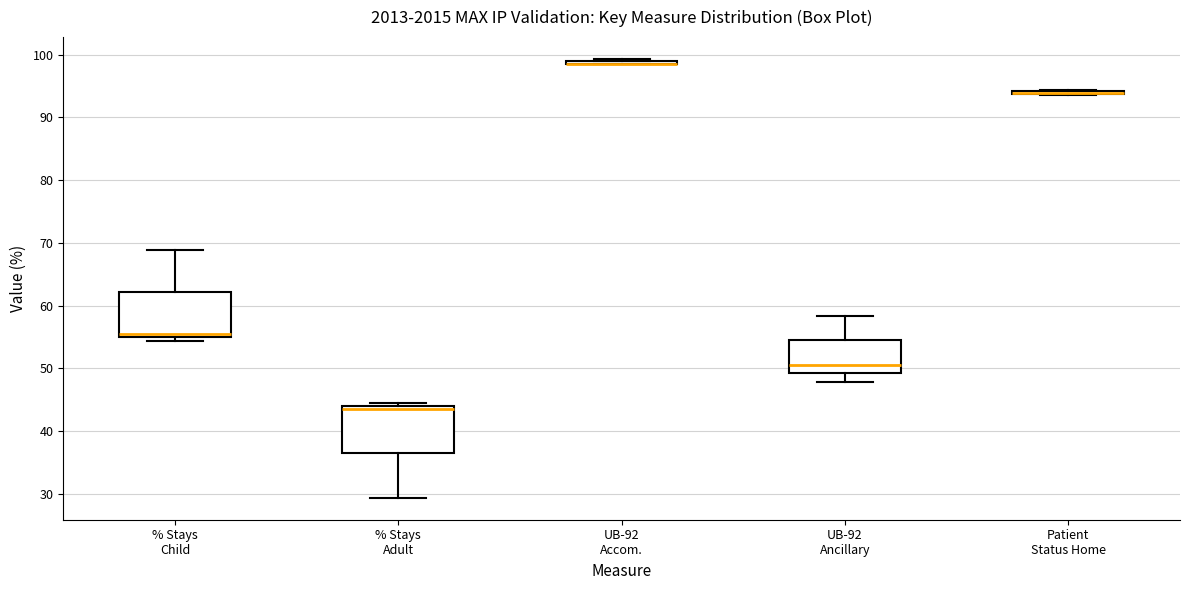

Reading left to right, transcribe this box plot: for each box, give where its median line is, the range the box spans, and where its two whiskers end, as read against the y-axis. The values are not printed on the chart, so give them approximately, as read against the axis.

% Stays Child: median 55 (just above the box's lower edge), box 55 to 62, whiskers 54 to 69
% Stays Adult: median 44 (just below the box's upper edge), box 36 to 44, whiskers 29 to 45
UB-92 Accom.: box collapsed to a line at 99, whiskers 98 to 99
UB-92 Ancillary: median 51, box 49 to 54, whiskers 48 to 58
Patient Status Home: box collapsed to a line at 94, whiskers 94 to 94